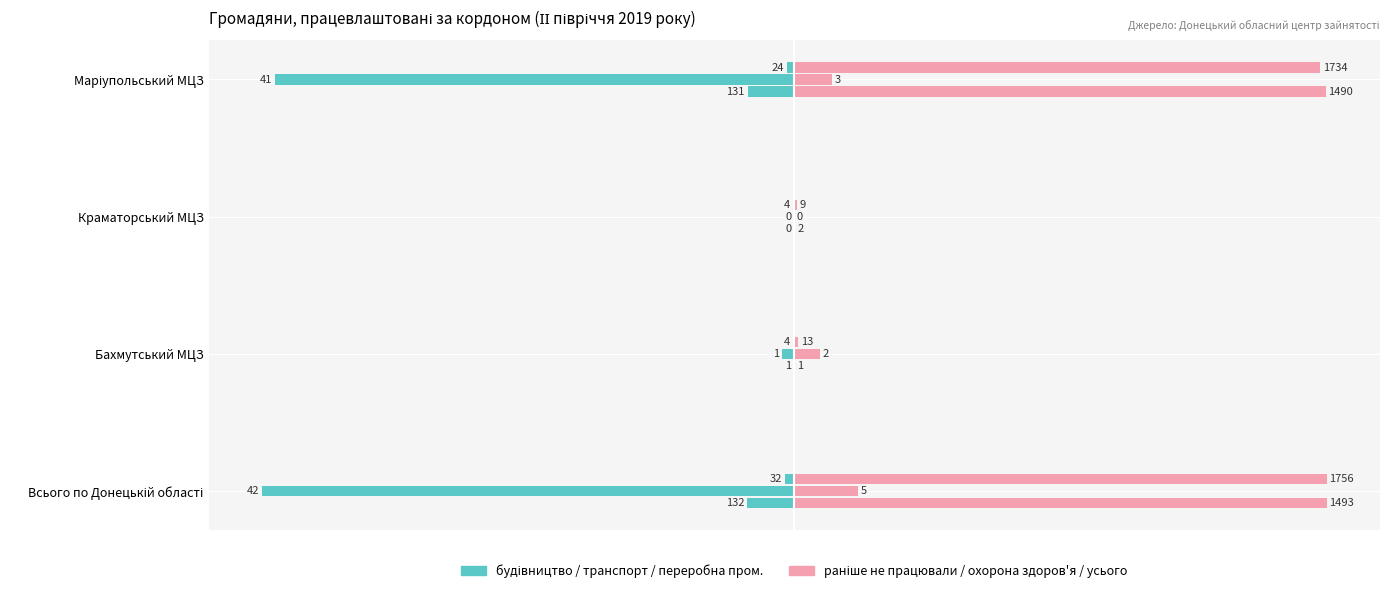

How many categories are shown in the chart?

4